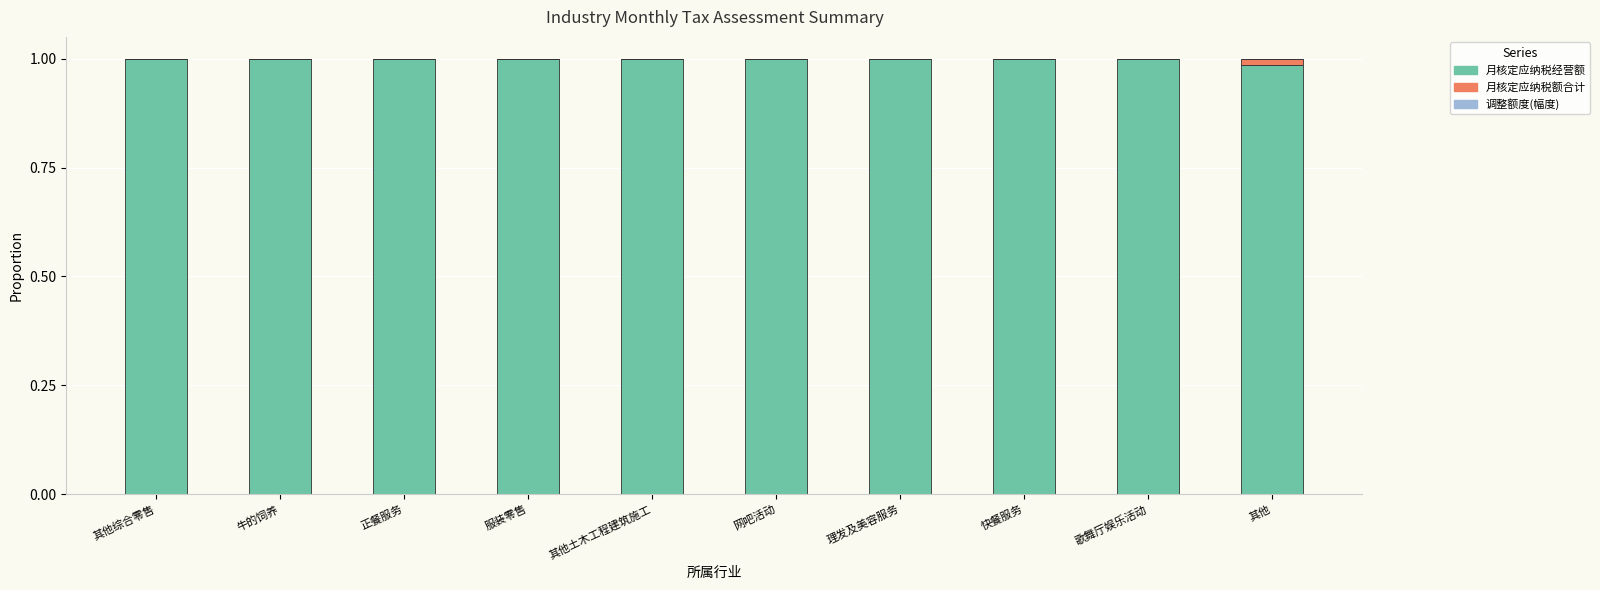

Are the bars horizontal?

No